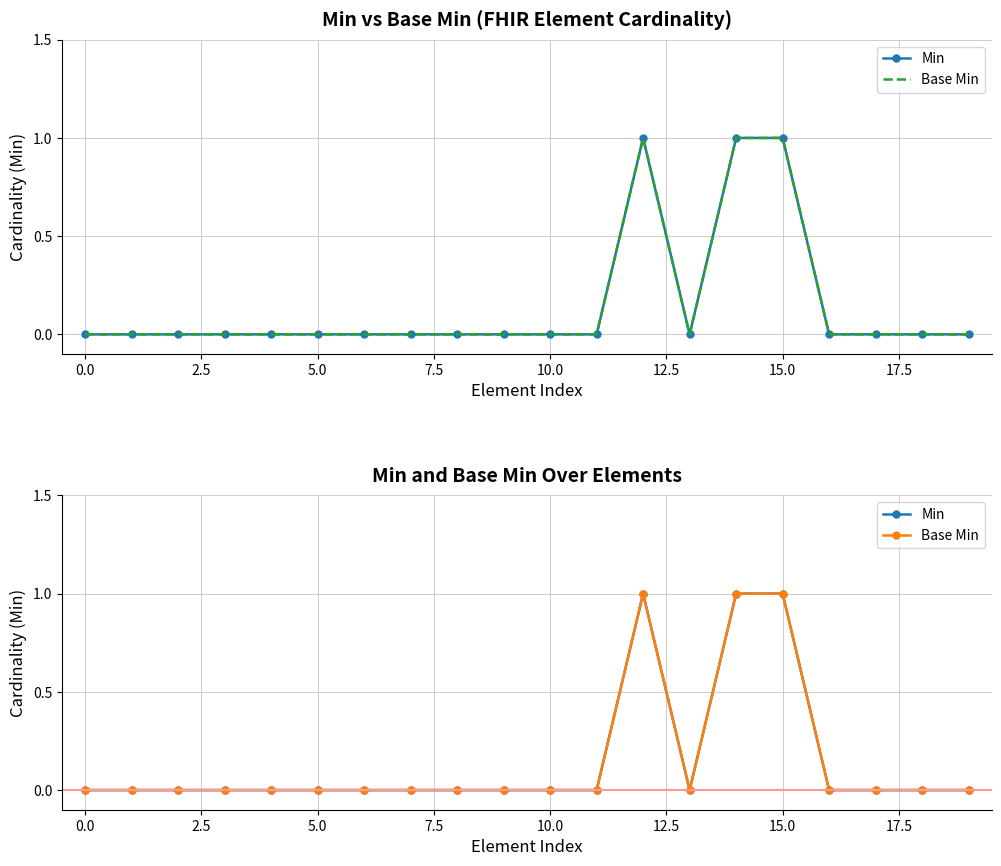

How many interior local peaks does the Base Min series have?

1